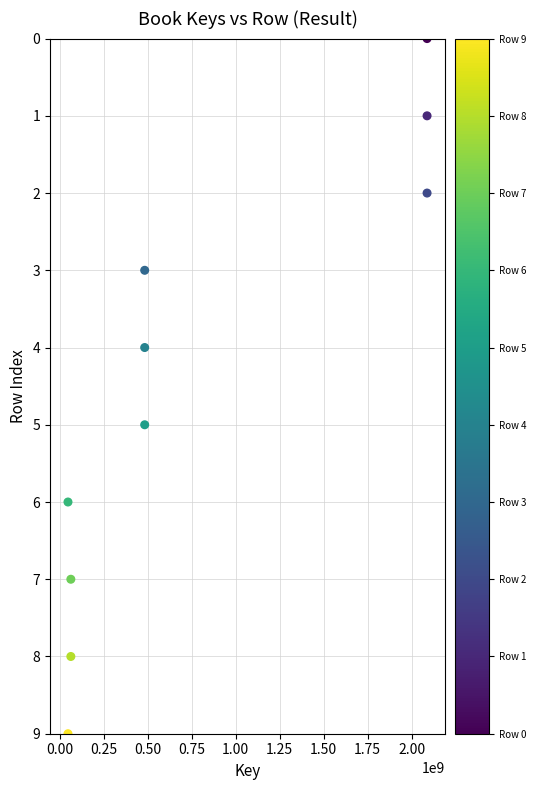

What is the average X value?

793994518